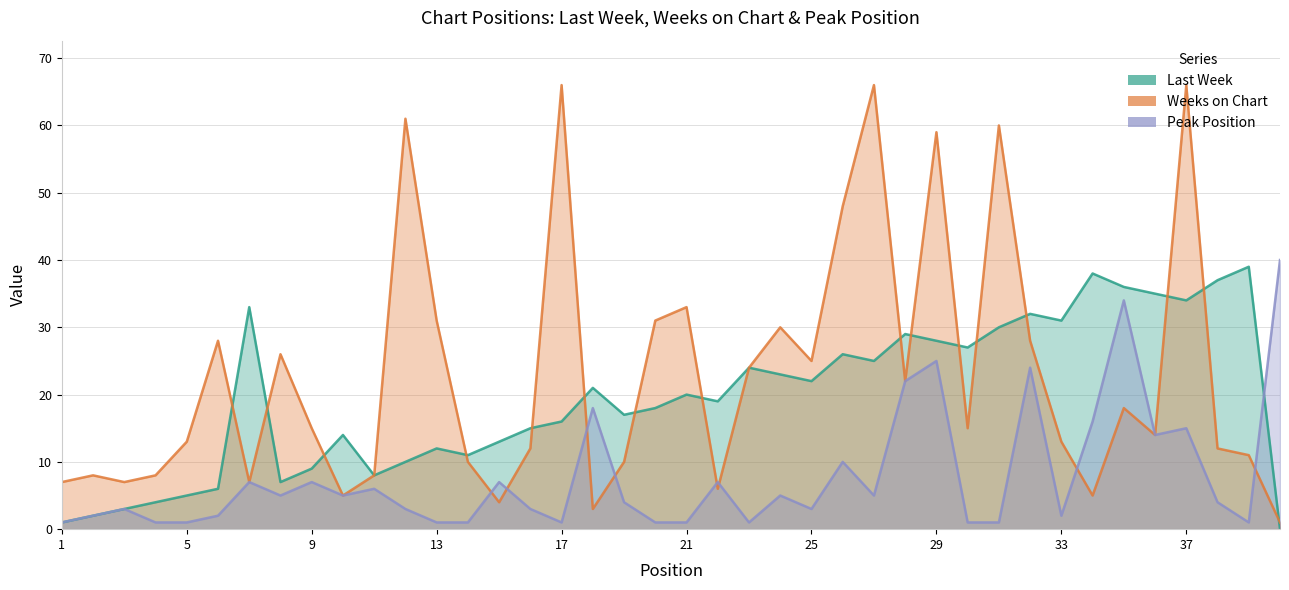

Count the number of data series in this chart.

3